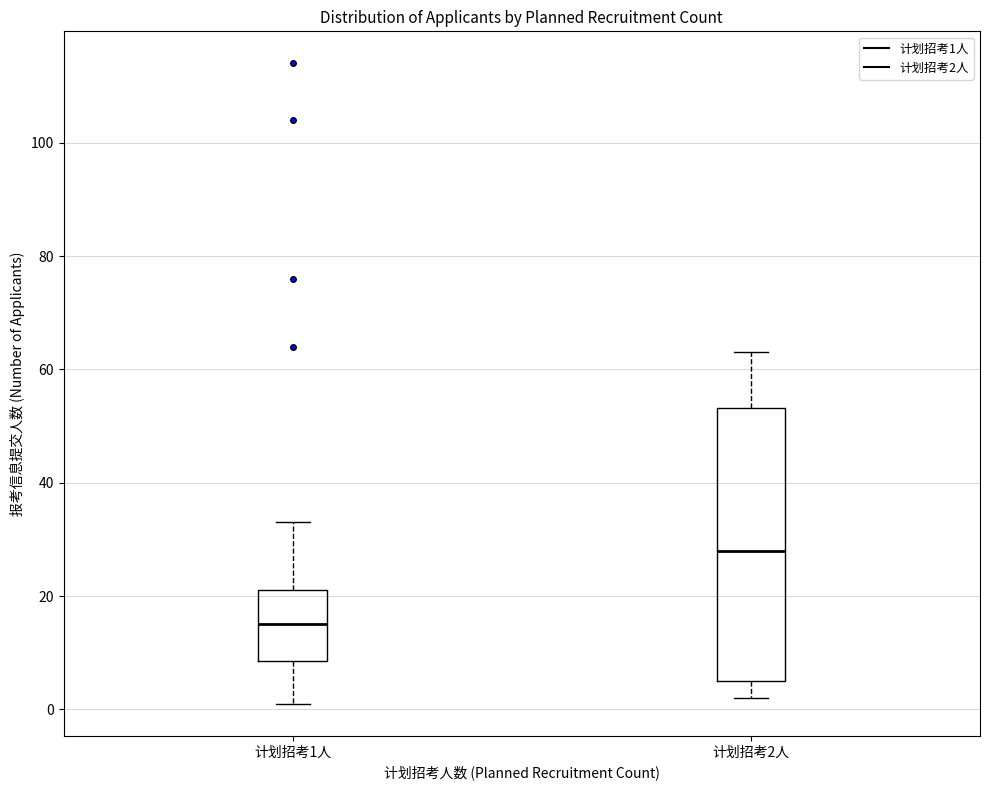

Which box is the tallest, from its lower edge to its upper edge?

计划招考2人